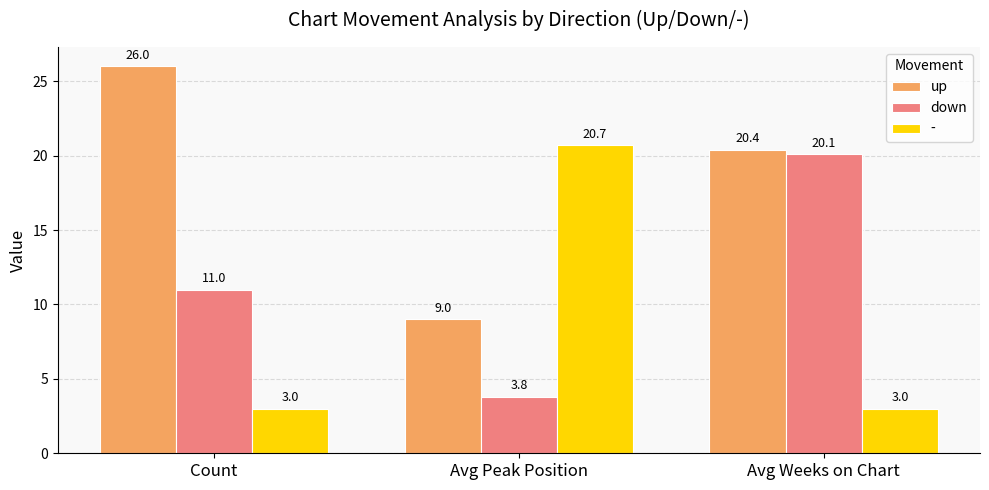

Which series changed the most between Count and Avg Weeks on Chart?

down